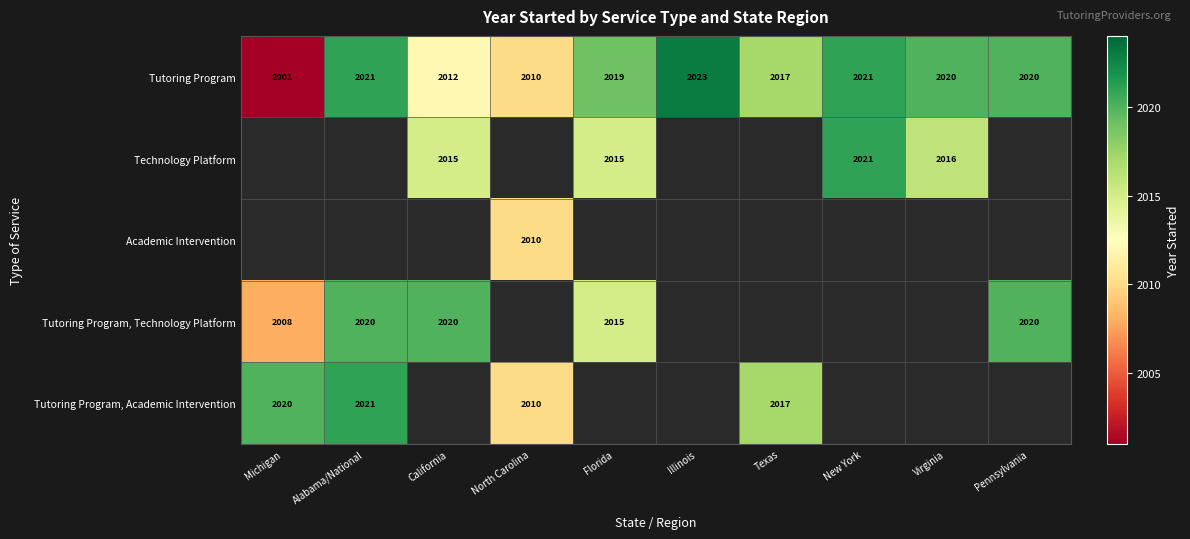

What is the sum of all Tutoring Program values?

20164